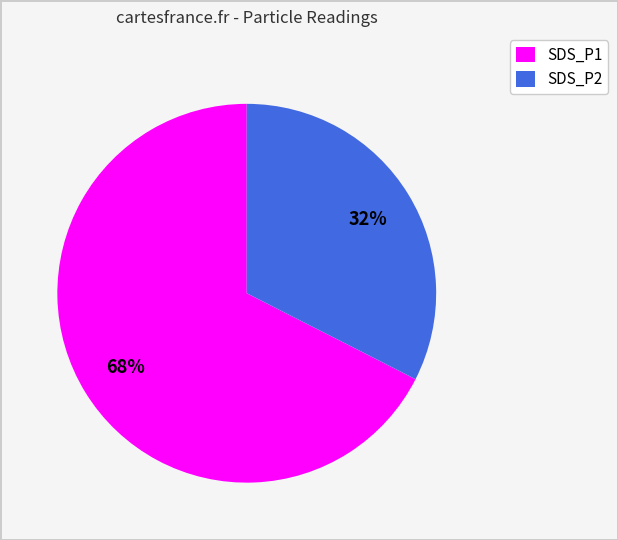

Combined, do SDS_P1 and SDS_P2 account for over 50%?

Yes